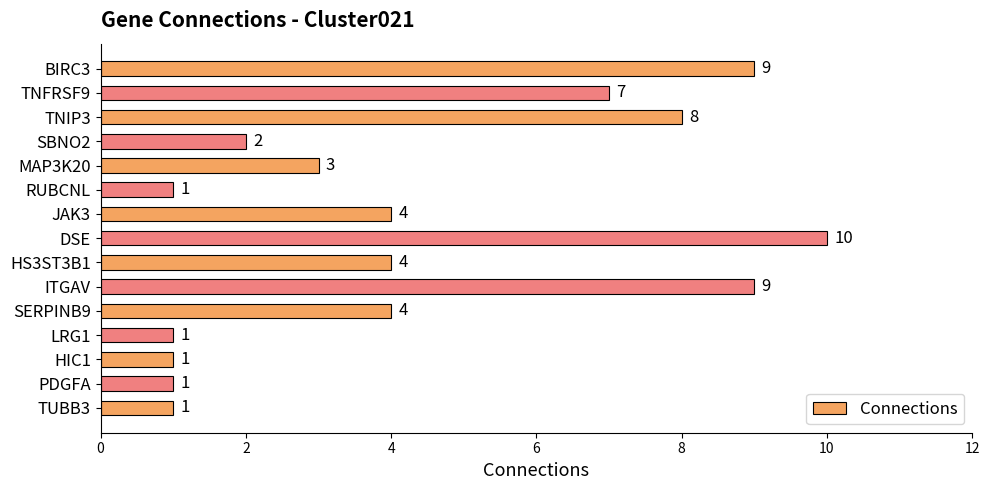

What is the average value?

4